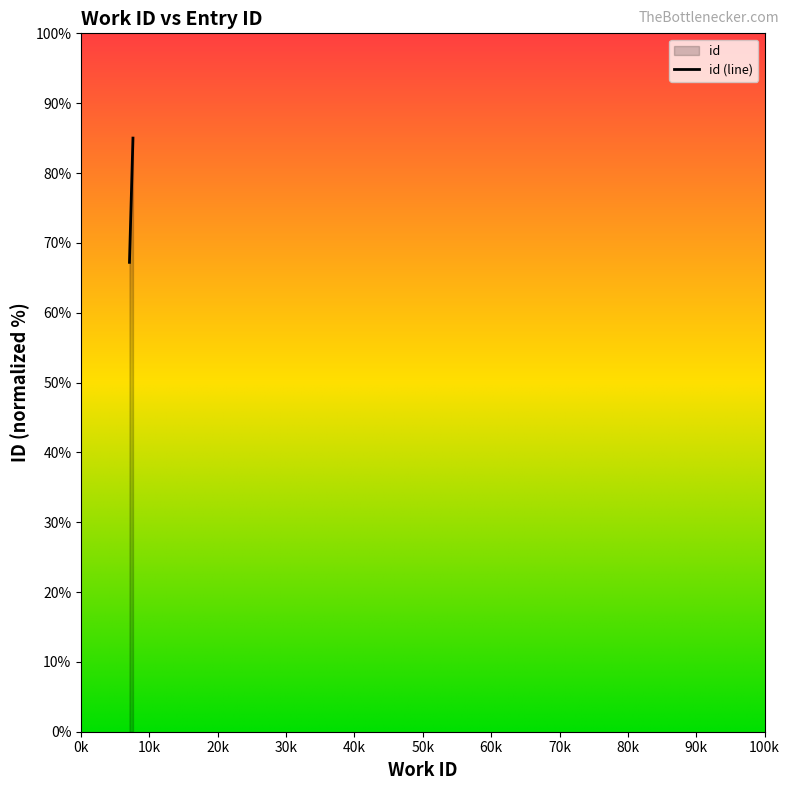

What is the change in value from 7075 to 7587?

+17.8